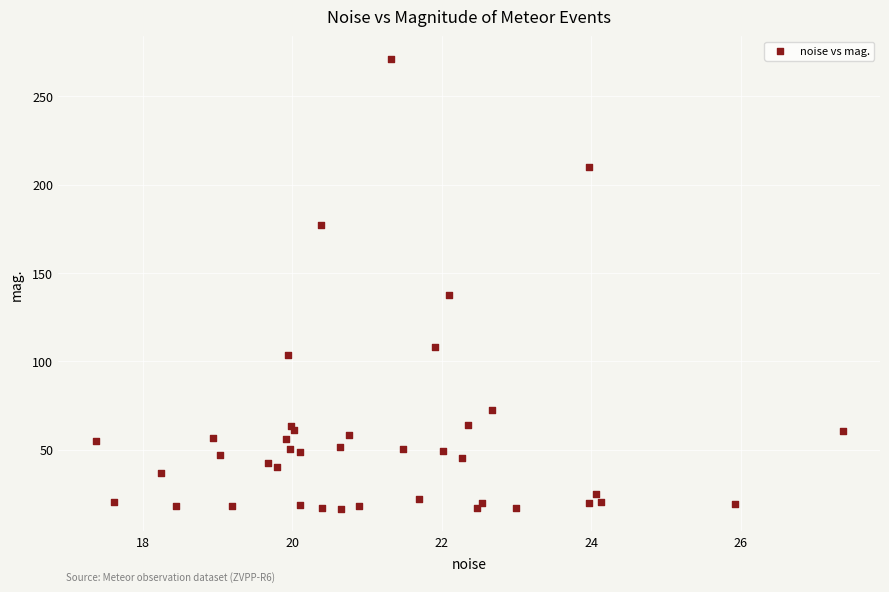

What Y value in the scatter plot is closest to 143?

137.2